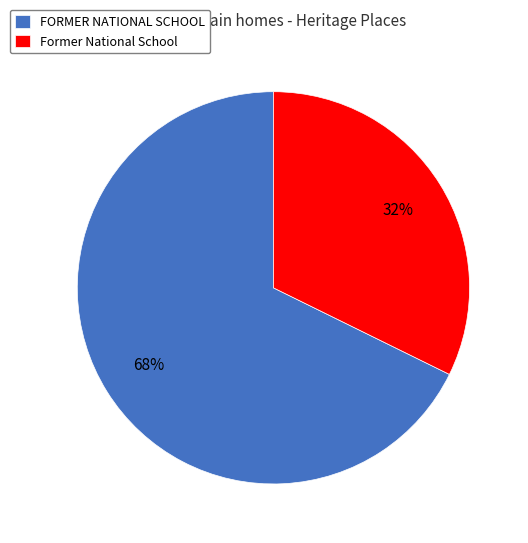

True or false: FORMER NATIONAL SCHOOL accounts for 61% of the total.

False